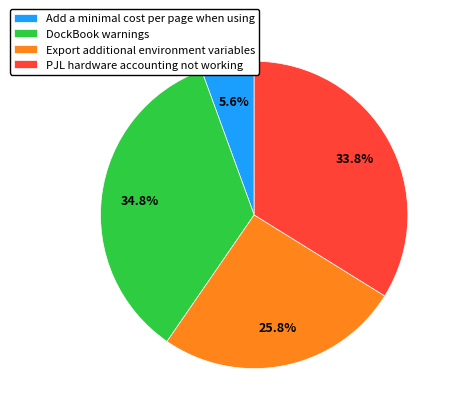

What is the ratio of the value at PJL hardware accounting not working to the value at DockBook warnings?

1.0